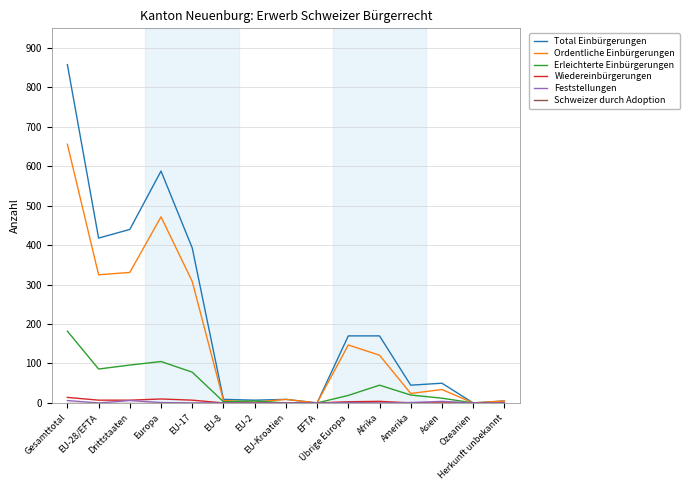

Which series has the largest total across all categories?

Total Einbürgerungen